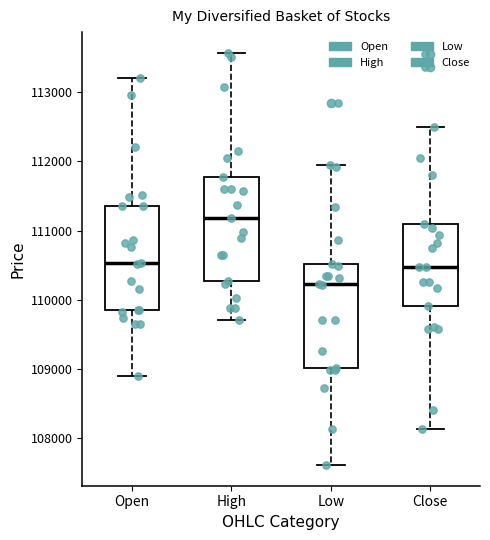

Reading left to right, read every box against the y-axis: the position of its median line, the range the box covers, and the ends of its whiskers. The values are not printed on the chart, so give them approximately, as read against the axis.

Open: median 110500, box 109800 to 111400, whiskers 108900 to 113200
High: median 111200, box 110300 to 111800, whiskers 109700 to 113600
Low: median 110200, box 109000 to 110500, whiskers 107600 to 111900
Close: median 110500, box 109900 to 111100, whiskers 108100 to 112500